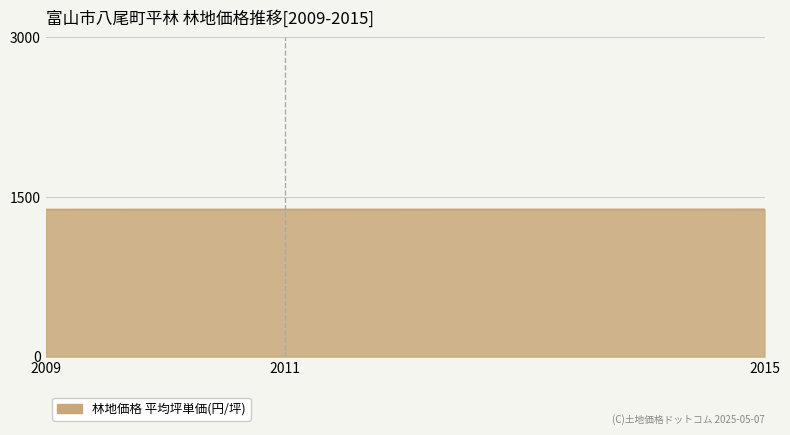

What is the maximum value shown in the chart?

1382.7